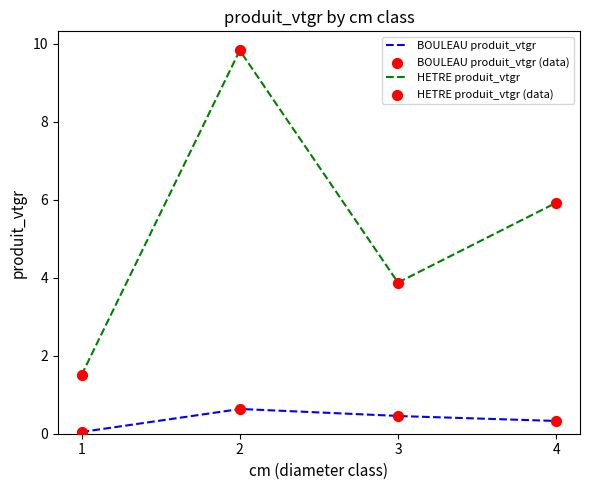

Which series has the largest Y range (max minus min)?

HETRE produit_vtgr